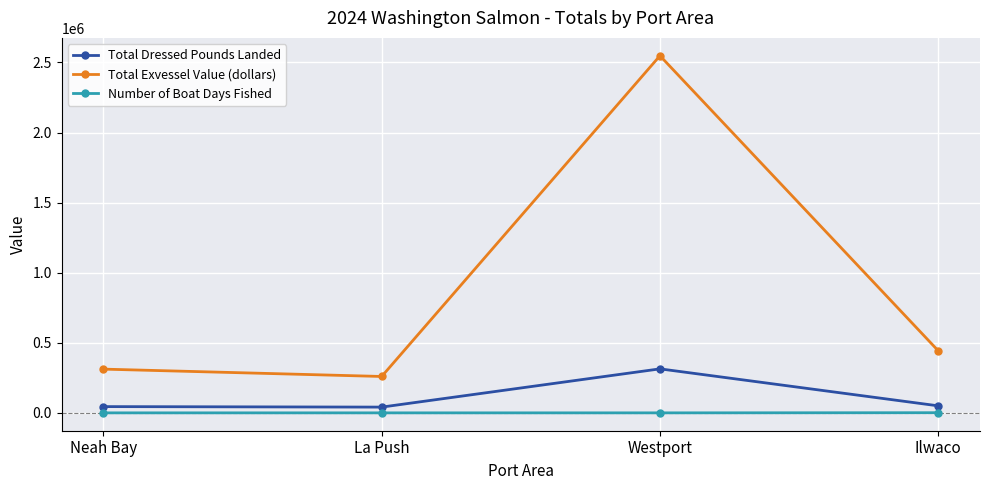

At which label does Total Dressed Pounds Landed reach its peak?

Westport